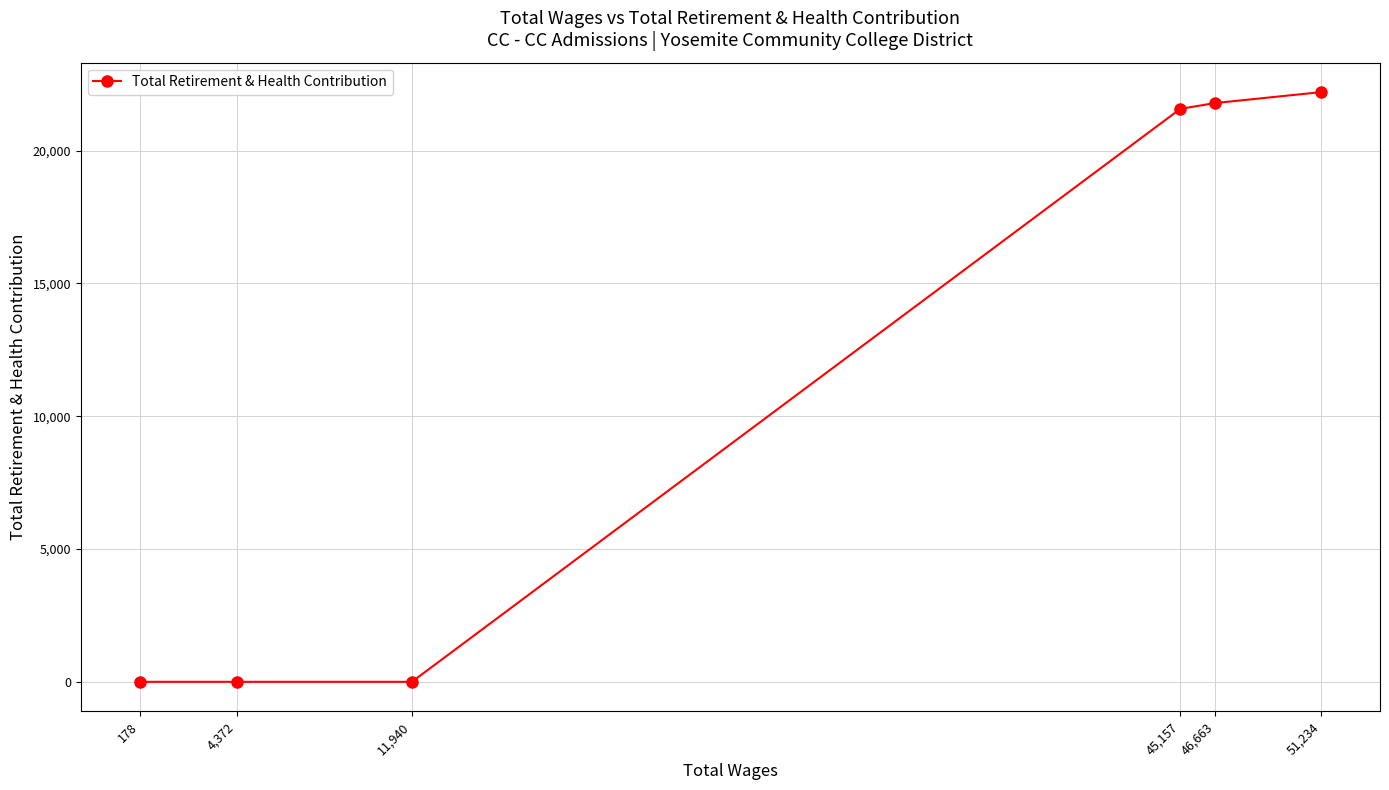

What is the sum of all values?

65577